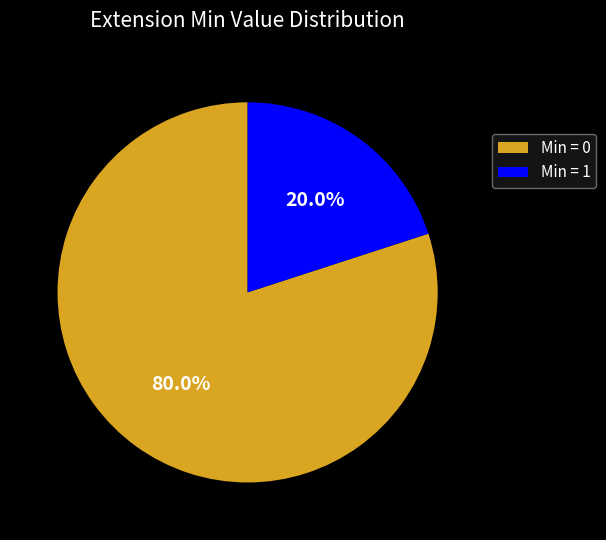

What portion of the pie excludes Min = 0?

20.0%